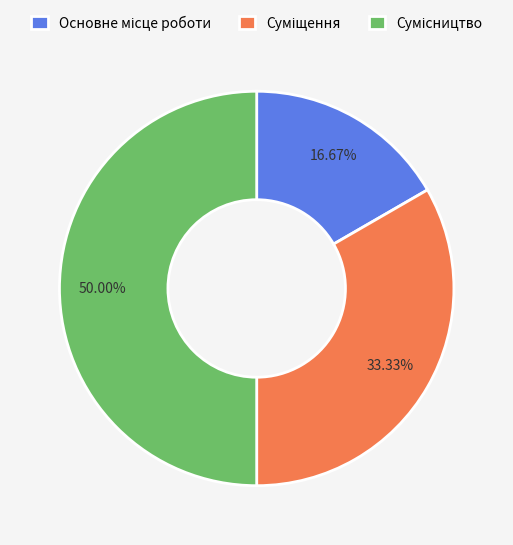

What is the ratio of the value at Основне місце роботи to the value at Сумісництво?

0.3